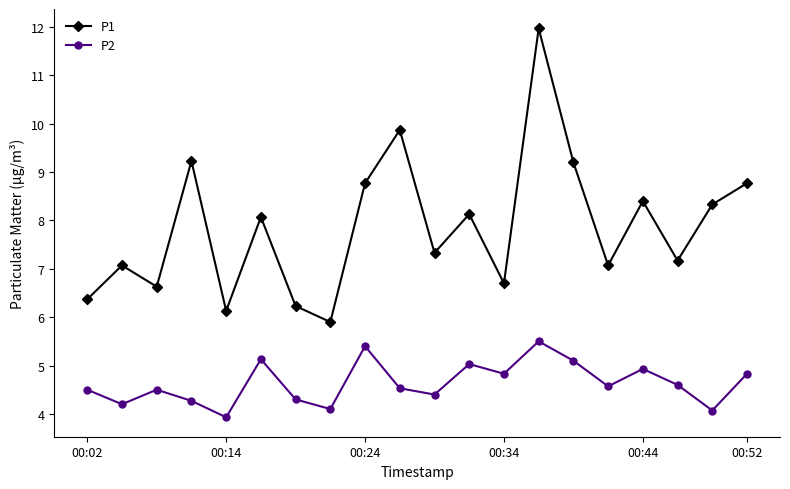

True or false: P2 and P1 intersect in this chart.

False